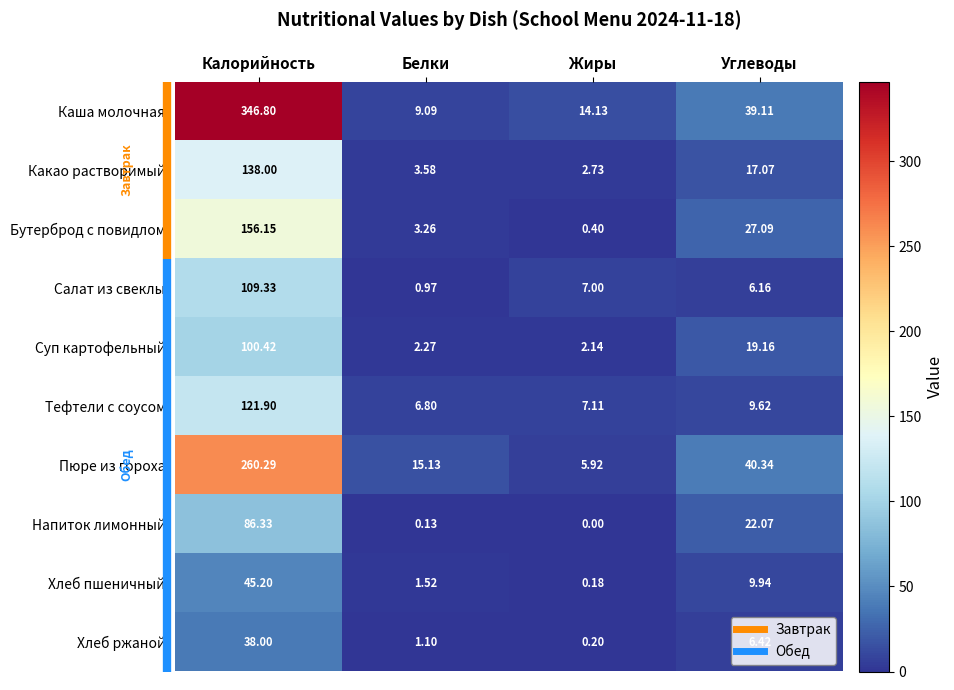

How many data points in Хлеб пшеничный are above 9?

2